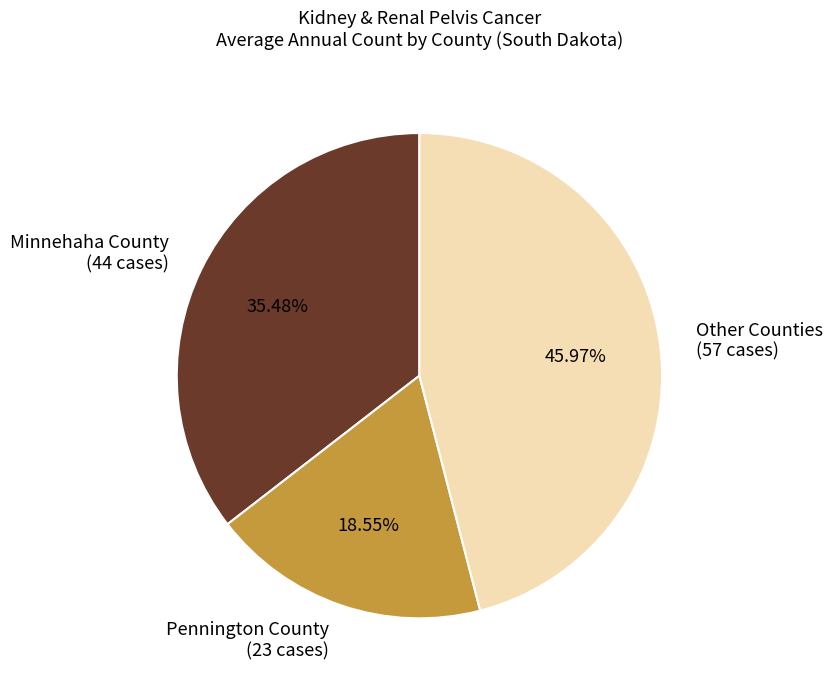

Count the number of slices in the pie.

3